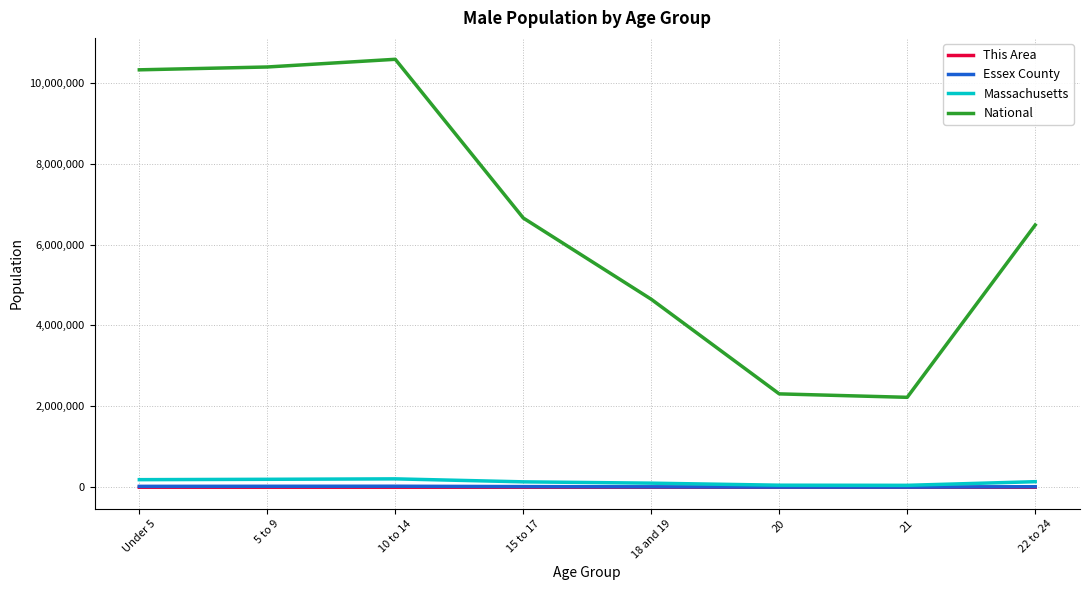

What position from the right is 10 to 14?

6